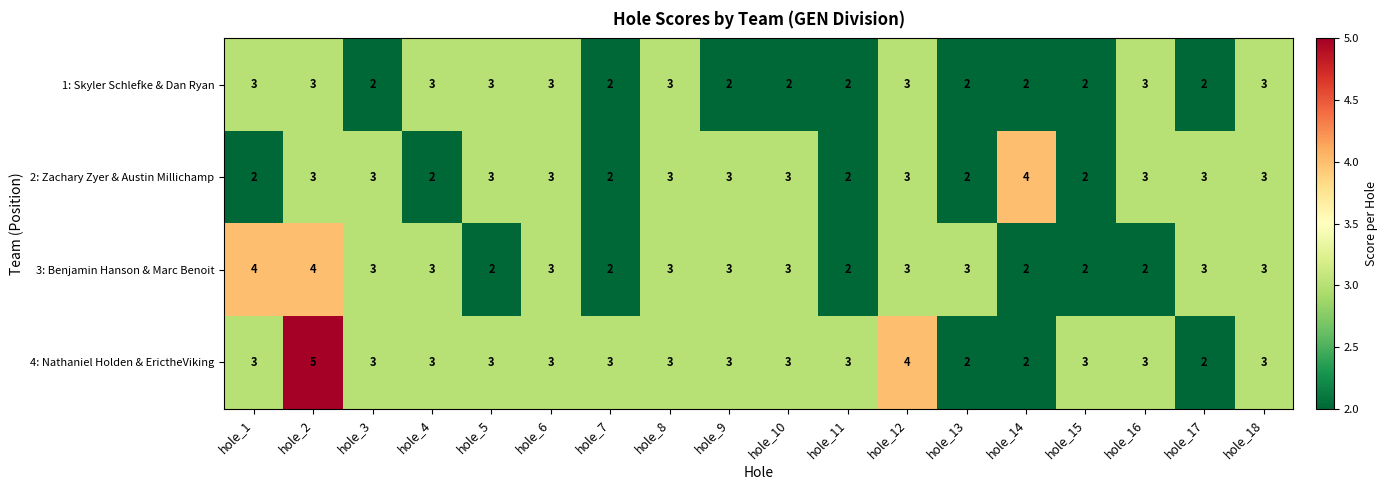

Which series has the widest spread of values?

4: Nathaniel Holden & ErictheViking